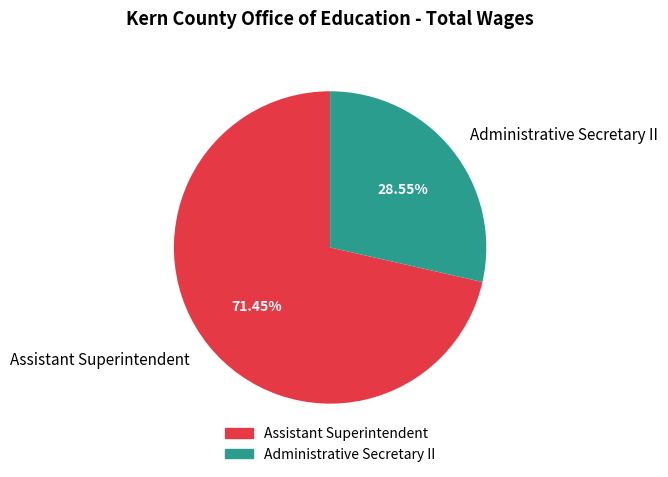

Combined, do Administrative Secretary II and Assistant Superintendent account for over 50%?

Yes